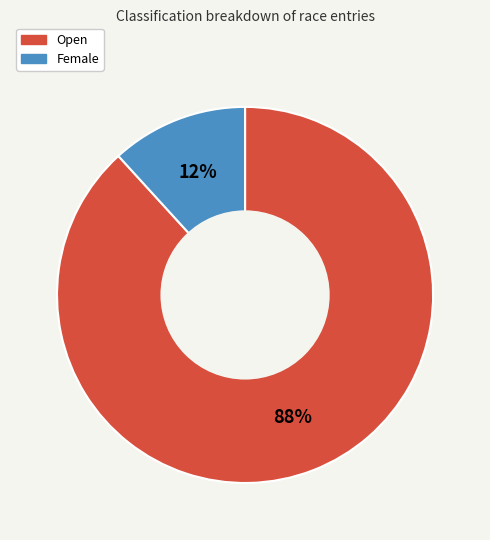

To the nearest percent, what is the difference between the largest and smallest slice percentages?

76%